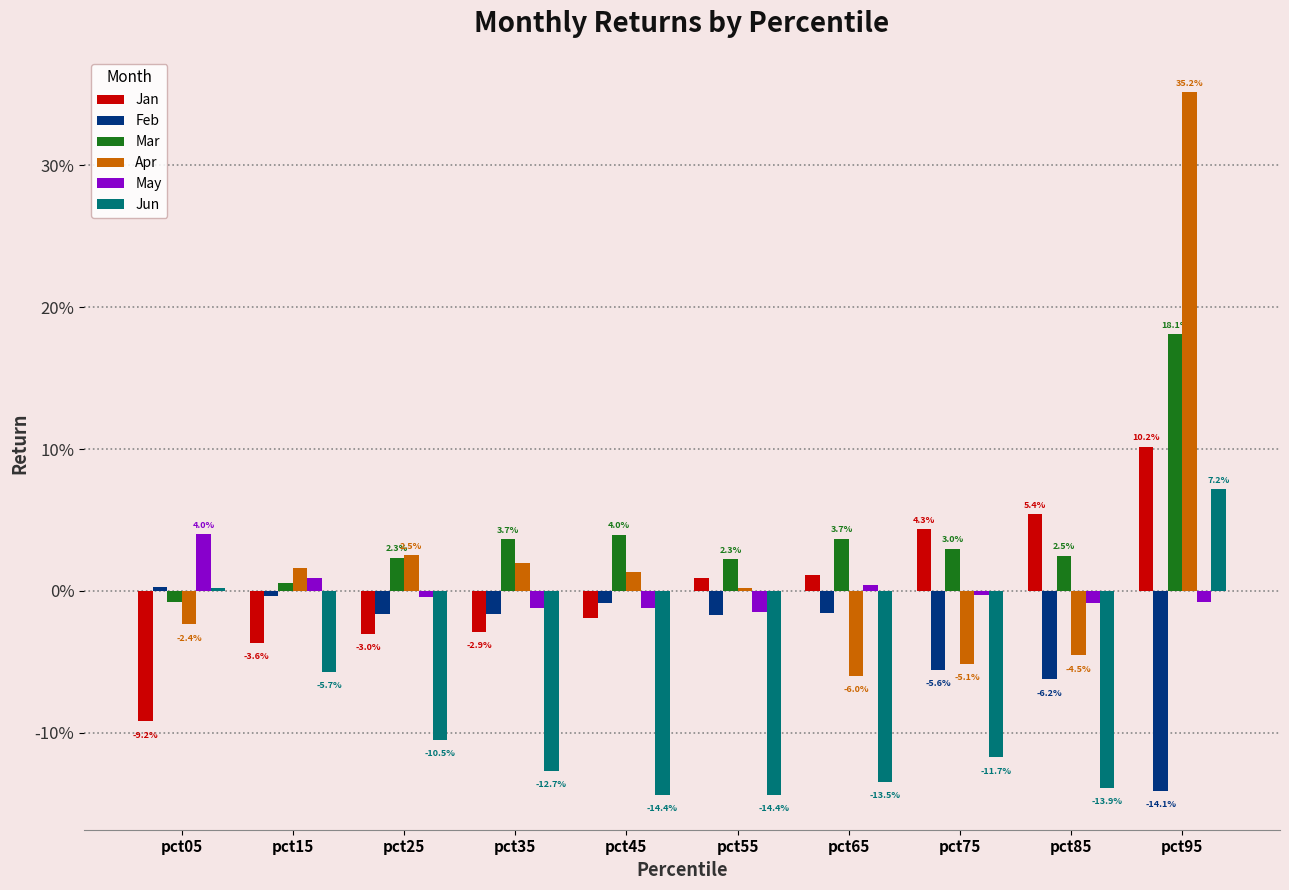

Which series has the largest range (max minus min)?

Apr